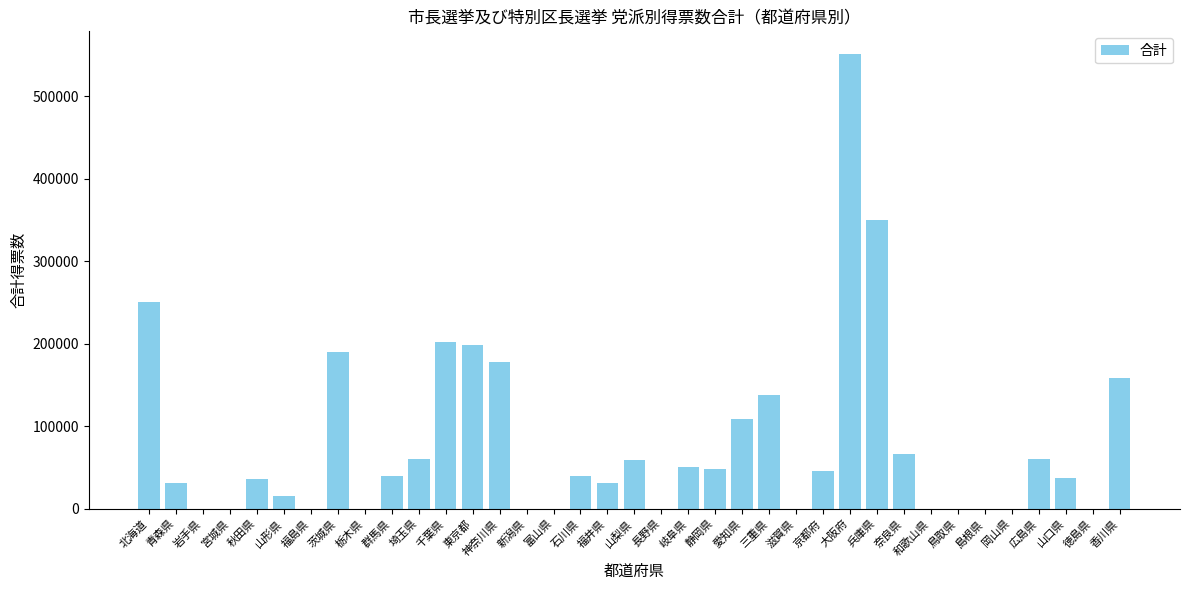

How many data points does each series have?

37